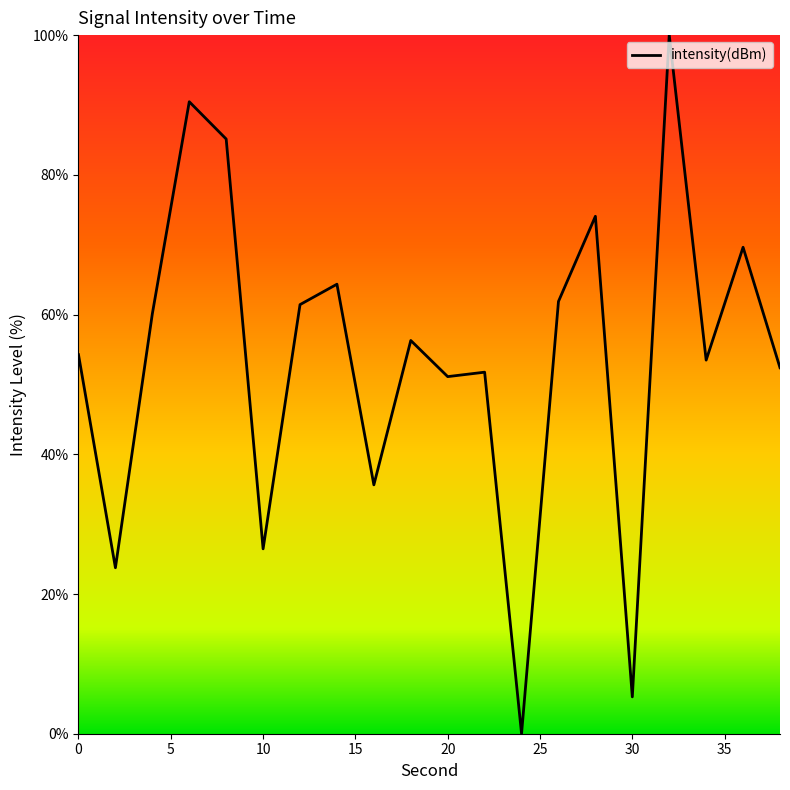

What is the sum of all values?

1077.4